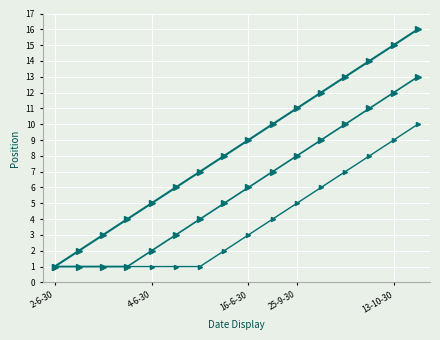

How many lines are shown in the chart?

3